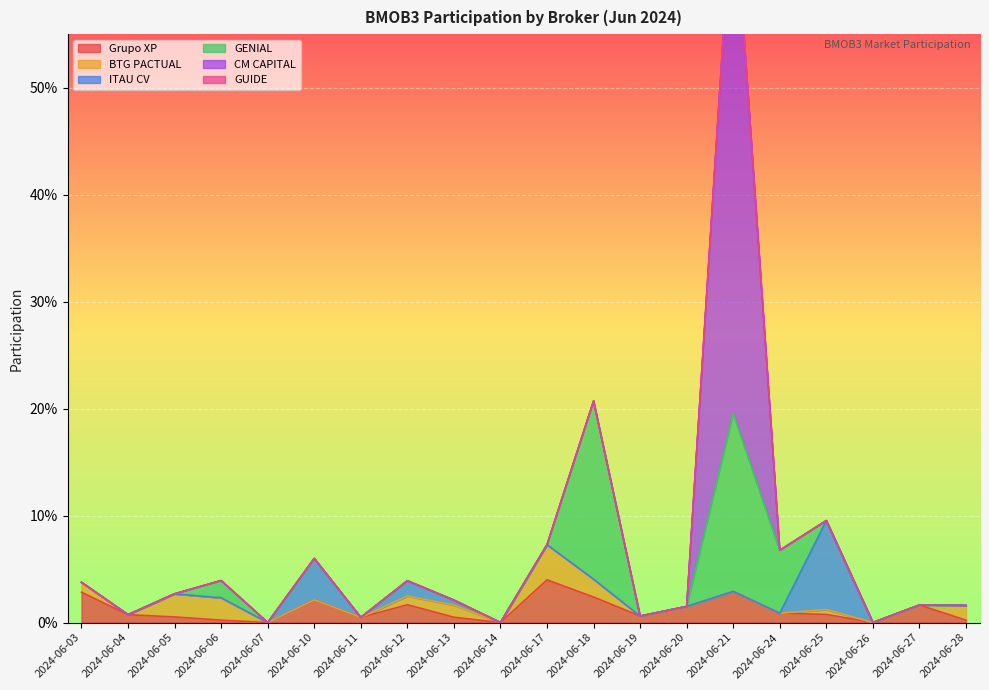

True or false: Grupo XP and BTG PACTUAL cross at least once.

True